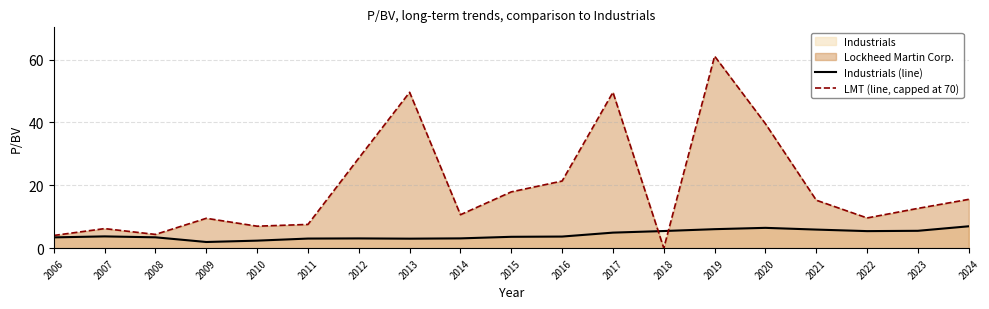

Which label corresponds to the largest value in the chart?

2019